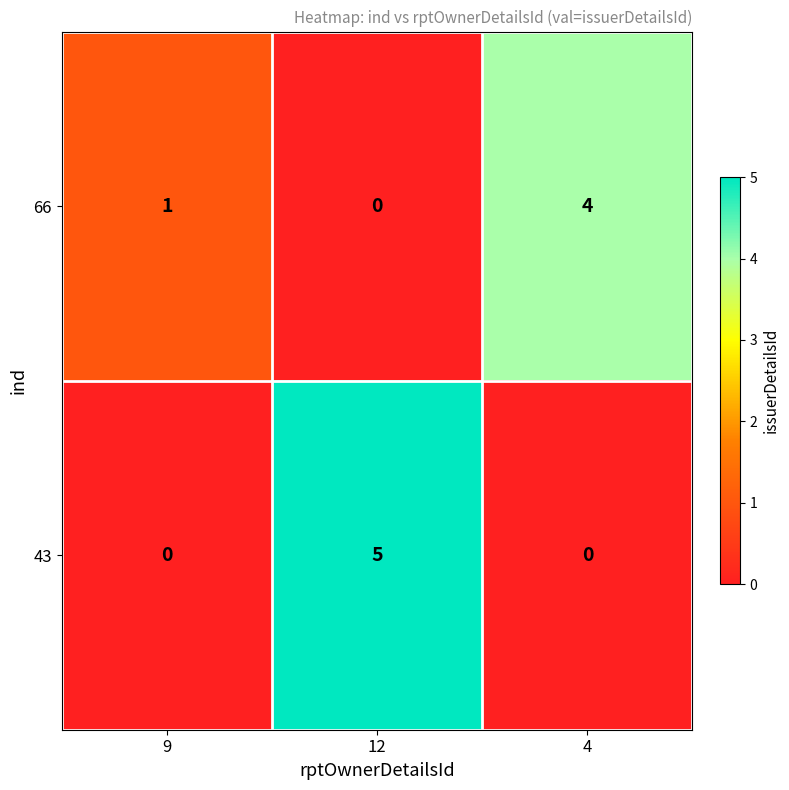

Which series has the widest spread of values?

43